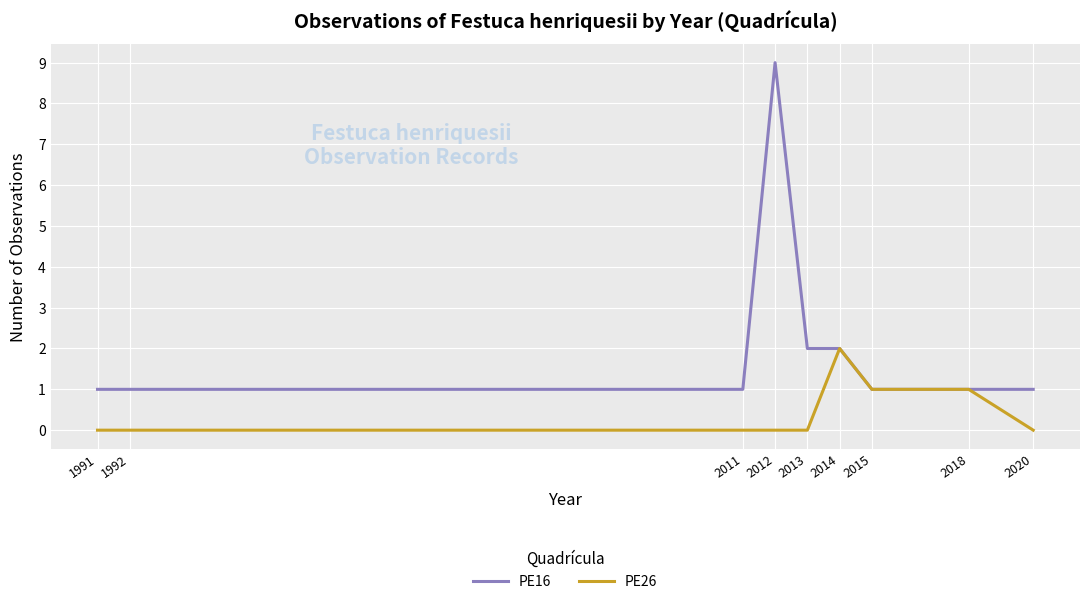

Reading left to right, what are all the values shown in this chart?

PE16: 1991=1	1992=1	2011=1	2012=9	2013=2	2014=2	2015=1	2018=1	2020=1
PE26: 1991=0	1992=0	2011=0	2012=0	2013=0	2014=2	2015=1	2018=1	2020=0